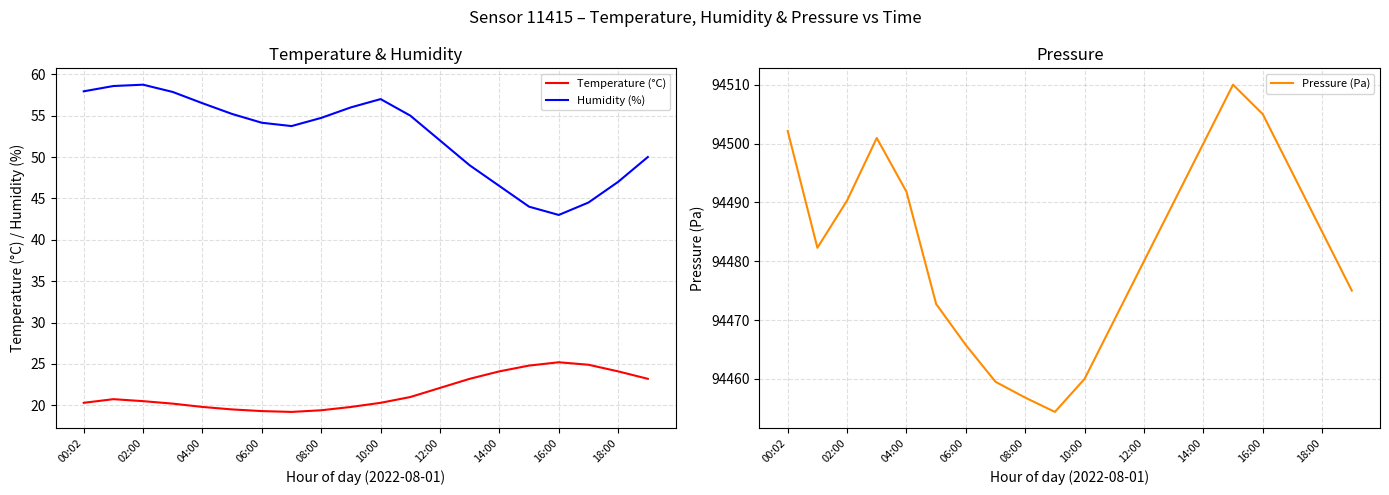

What is the highest value of the Humidity (%) series?

58.7